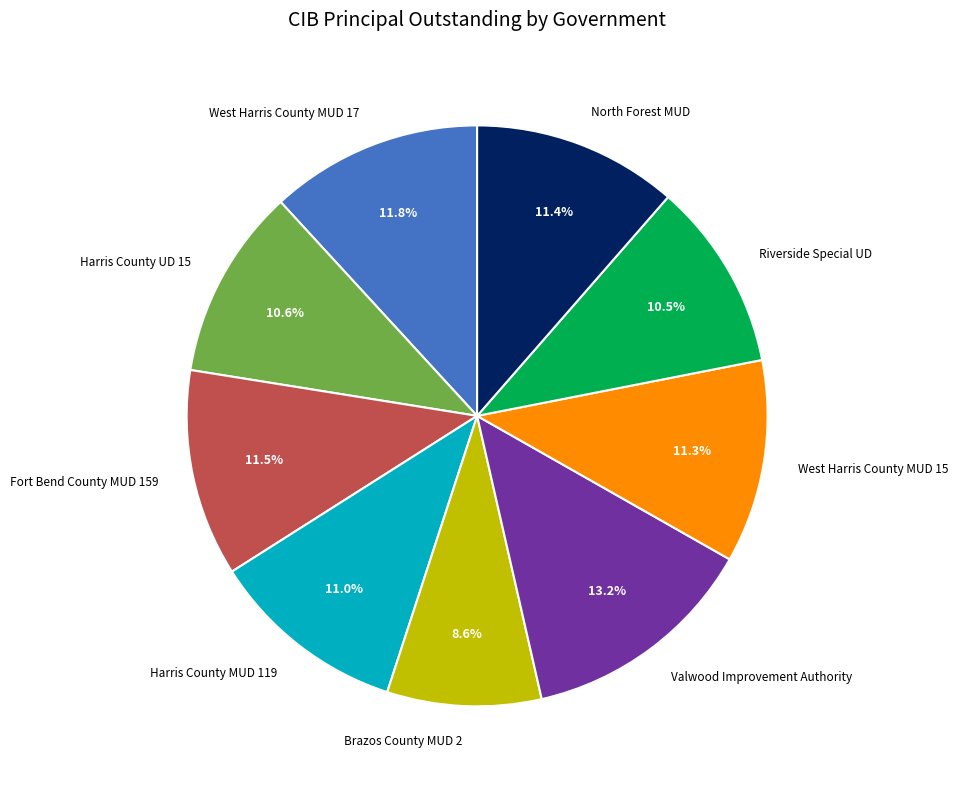

True or false: Harris County UD 15 accounts for 11% of the total.

True